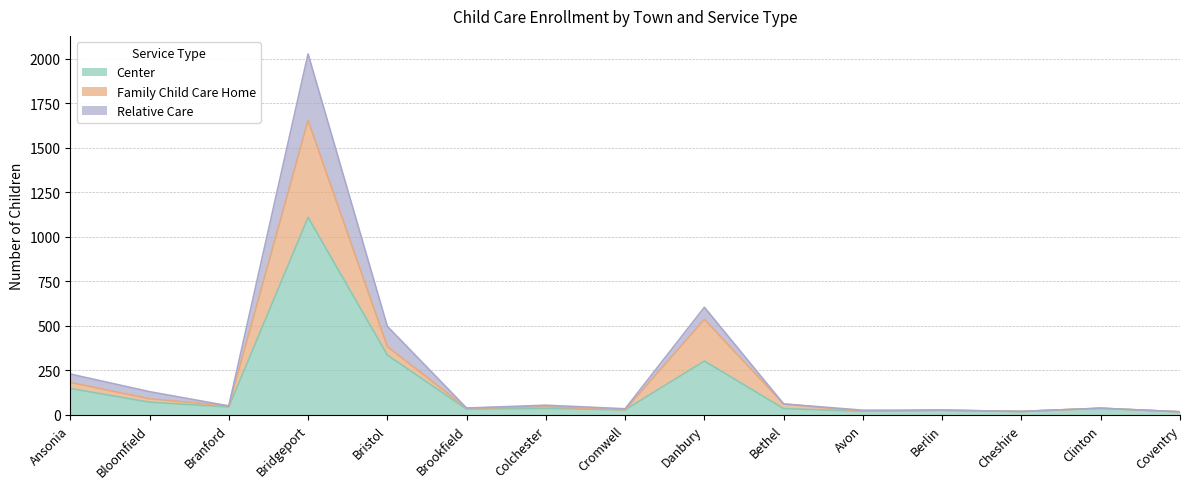

What is the value of the Center point at the 3rd from the left?

44